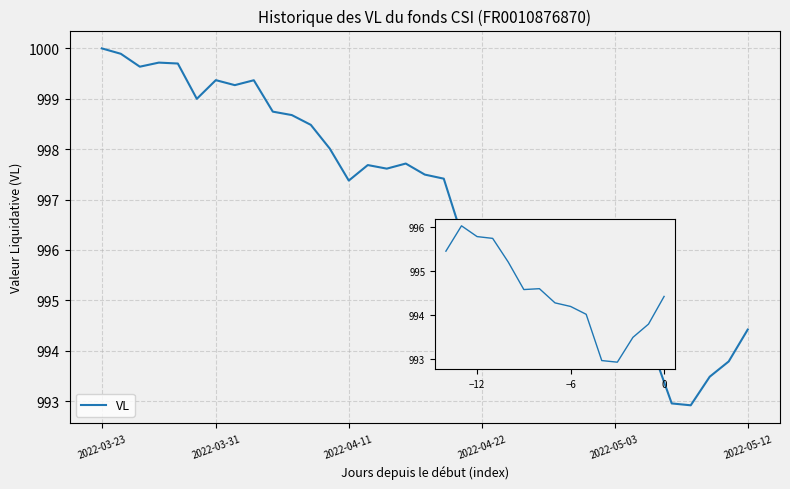

Is it true that the value at 11 is 1314.8?

False